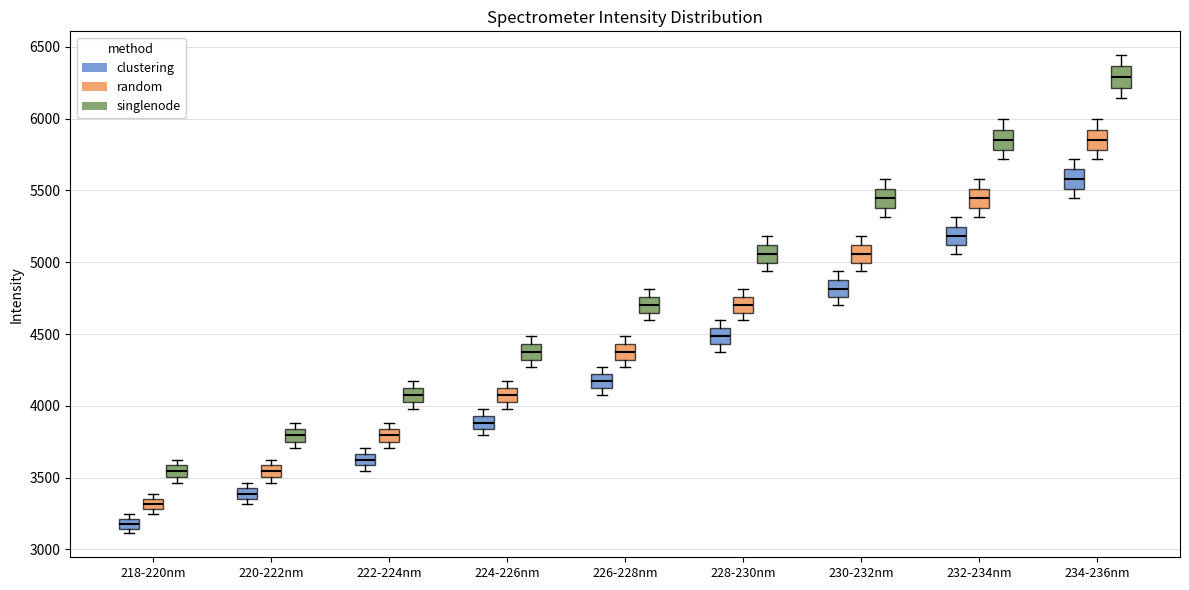

Where is the upper edge of the box for 220-222nm (singlenode) on the y-axis? The values are not printed on the chart, so give them approximately, as read against the axis.

3850